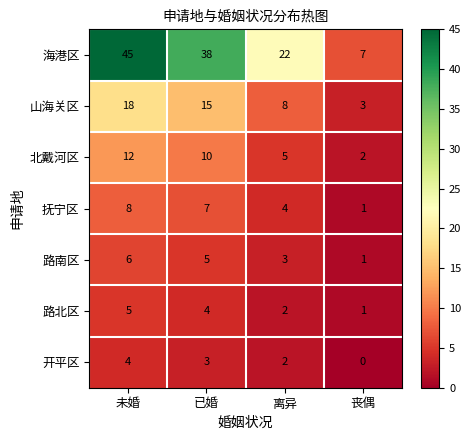

Reading right to left, transcribe all the data shown in this chart.

海港区: 丧偶=7	离异=22	已婚=38	未婚=45
山海关区: 丧偶=3	离异=8	已婚=15	未婚=18
北戴河区: 丧偶=2	离异=5	已婚=10	未婚=12
抚宁区: 丧偶=1	离异=4	已婚=7	未婚=8
路南区: 丧偶=1	离异=3	已婚=5	未婚=6
路北区: 丧偶=1	离异=2	已婚=4	未婚=5
开平区: 丧偶=0	离异=2	已婚=3	未婚=4